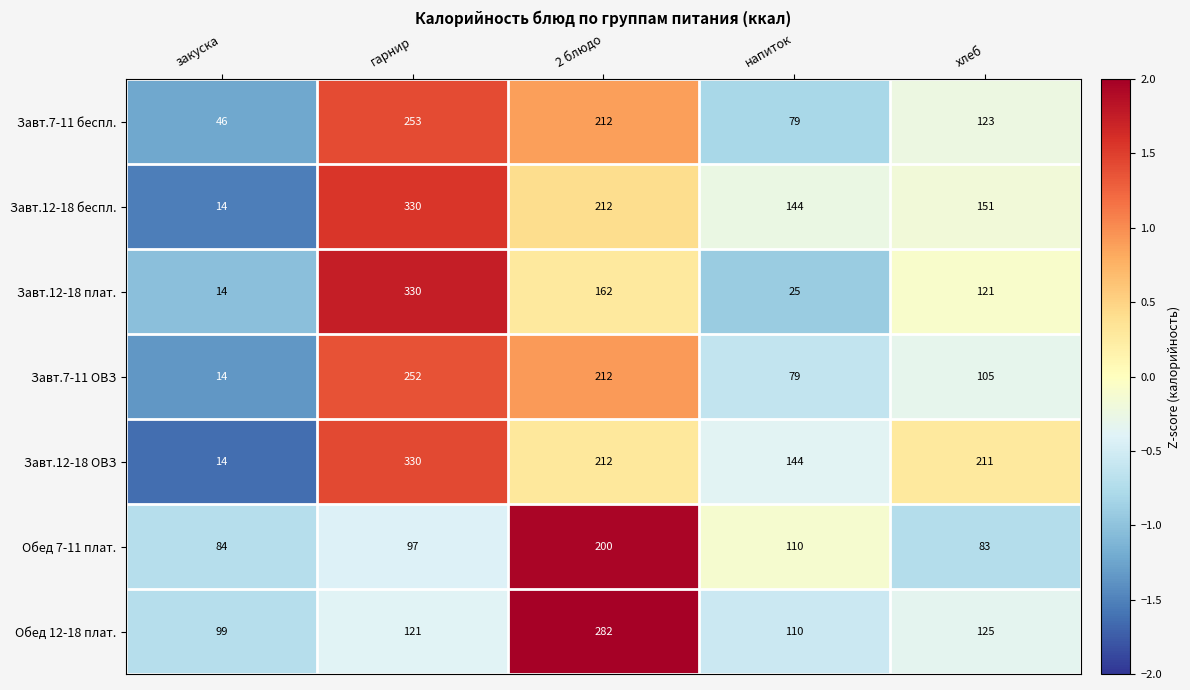

How many distinct data groups are displayed?

7